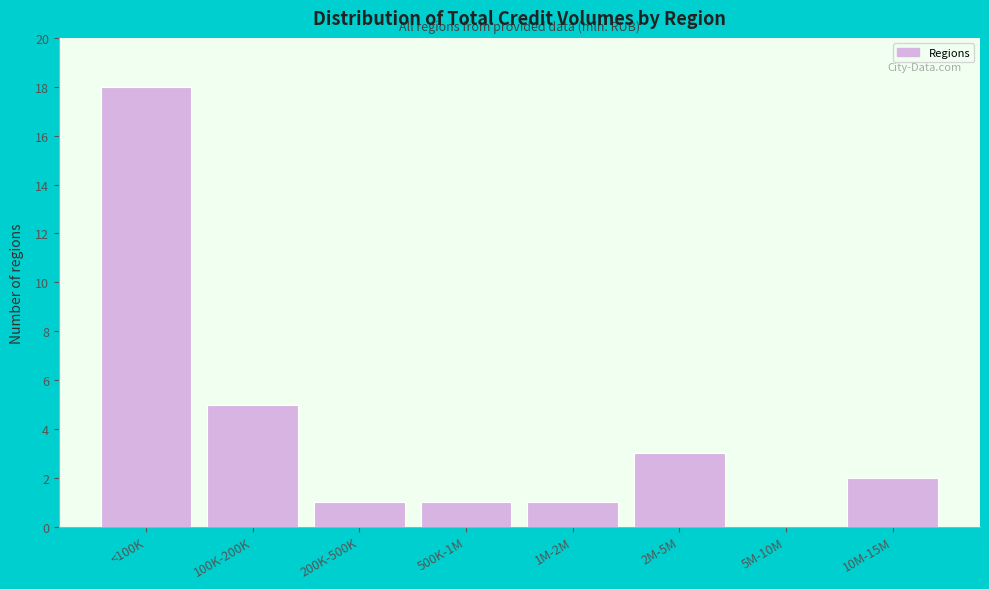

Reading right to left, transcribe all the data shown in this chart.

10M-15M=2	5M-10M=0	2M-5M=3	1M-2M=1	500K-1M=1	200K-500K=1	100K-200K=5	<100K=18